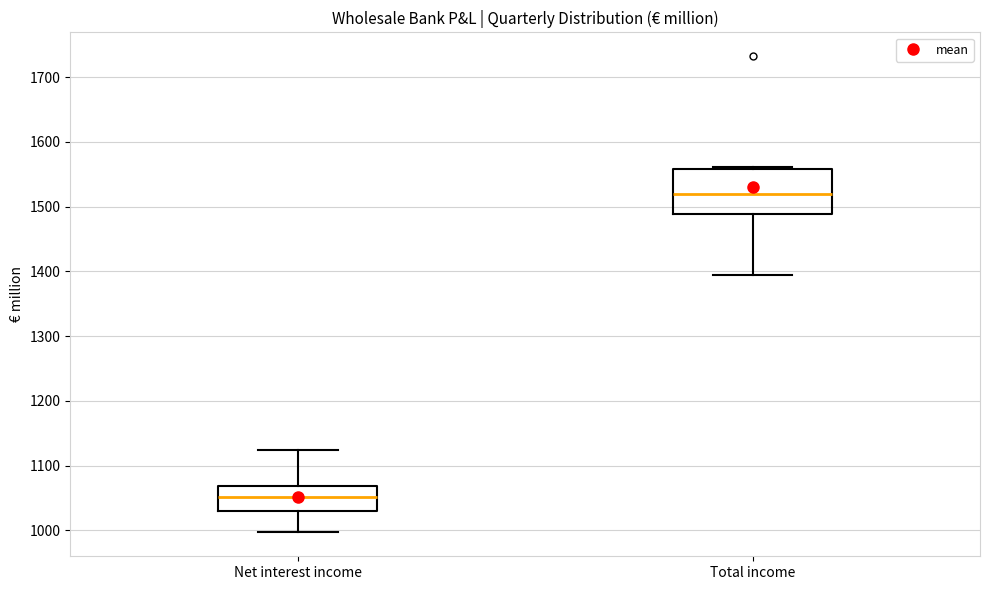

Where does the median line of the box for Net interest income sit on the y-axis? The values are not printed on the chart, so give them approximately, as read against the axis.

1050